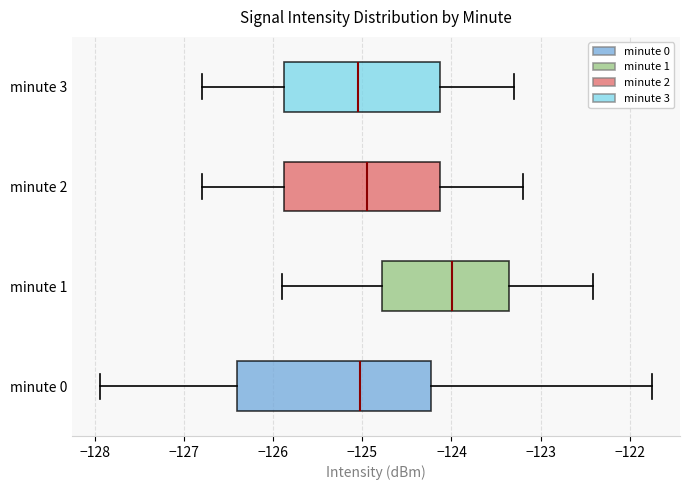

Where does the median line of the box for minute 2 sit on the x-axis? The values are not printed on the chart, so give them approximately, as read against the axis.

-124.9